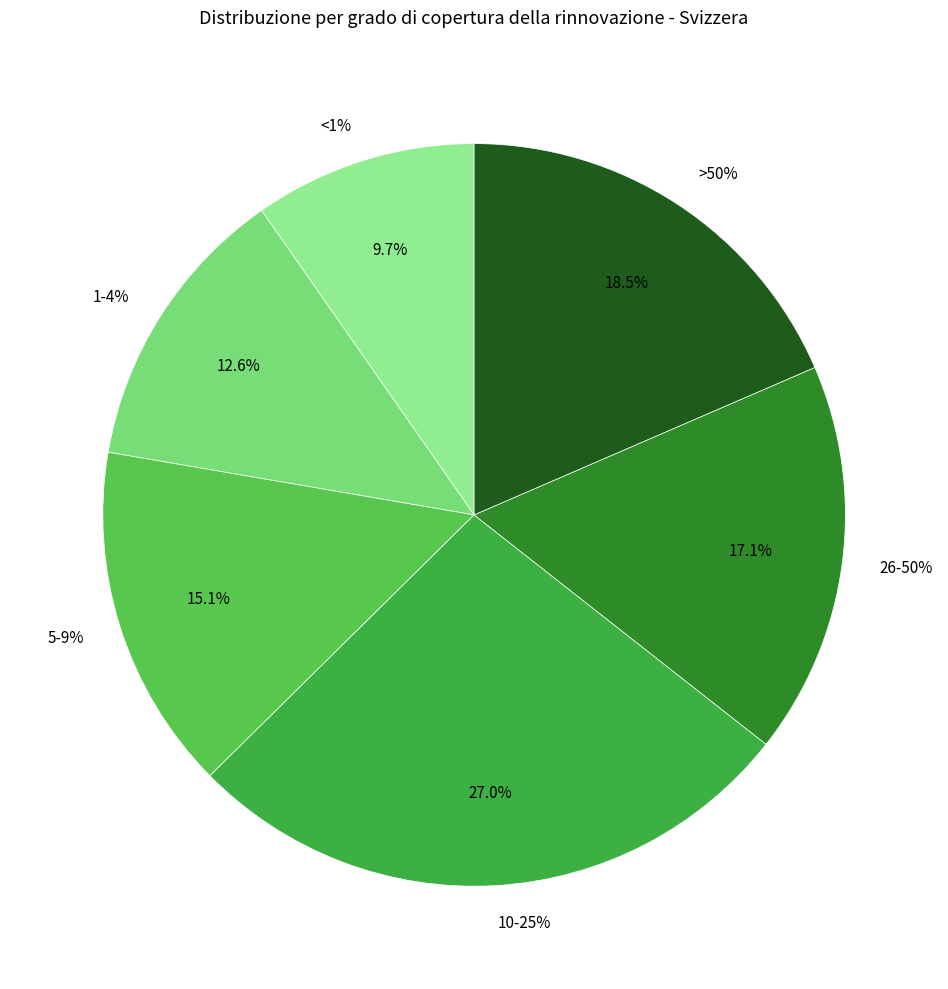

To the nearest percent, what percentage of the pie is 26-50%?

17%